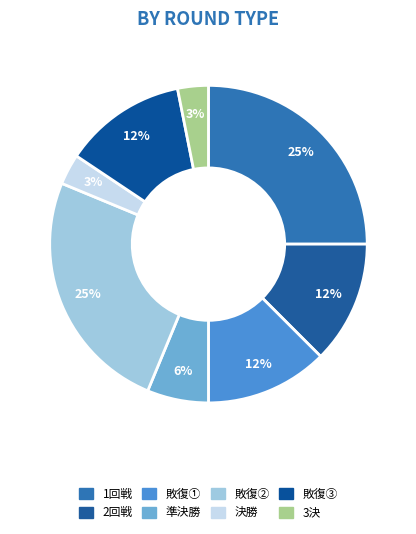

How many segments does this pie chart have?

8